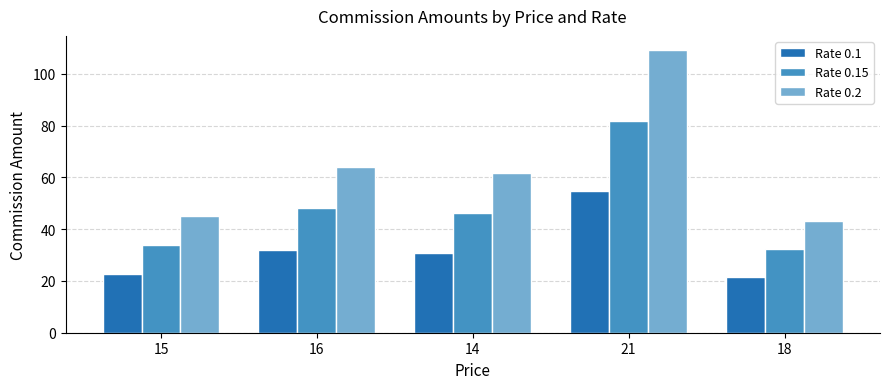

Reading right to left, what are all the values shown in this chart?

Rate 0.1: 21.6	54.6	30.8	32.0	22.5
Rate 0.15: 32.4	81.9	46.2	48.0	33.8
Rate 0.2: 43.2	109.2	61.6	64.0	45.0